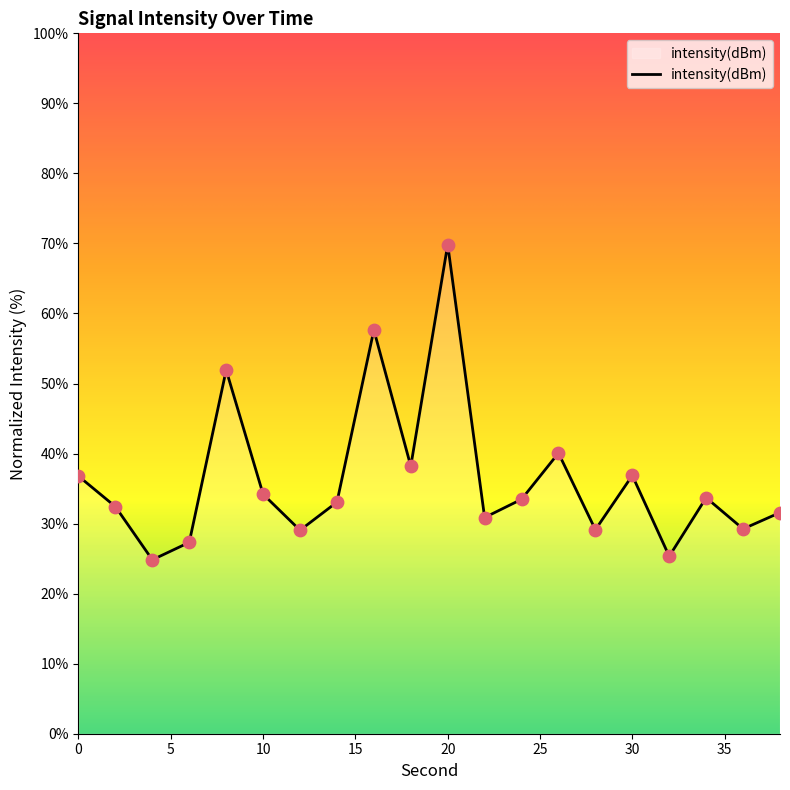

What is the greatest value displayed?

69.8